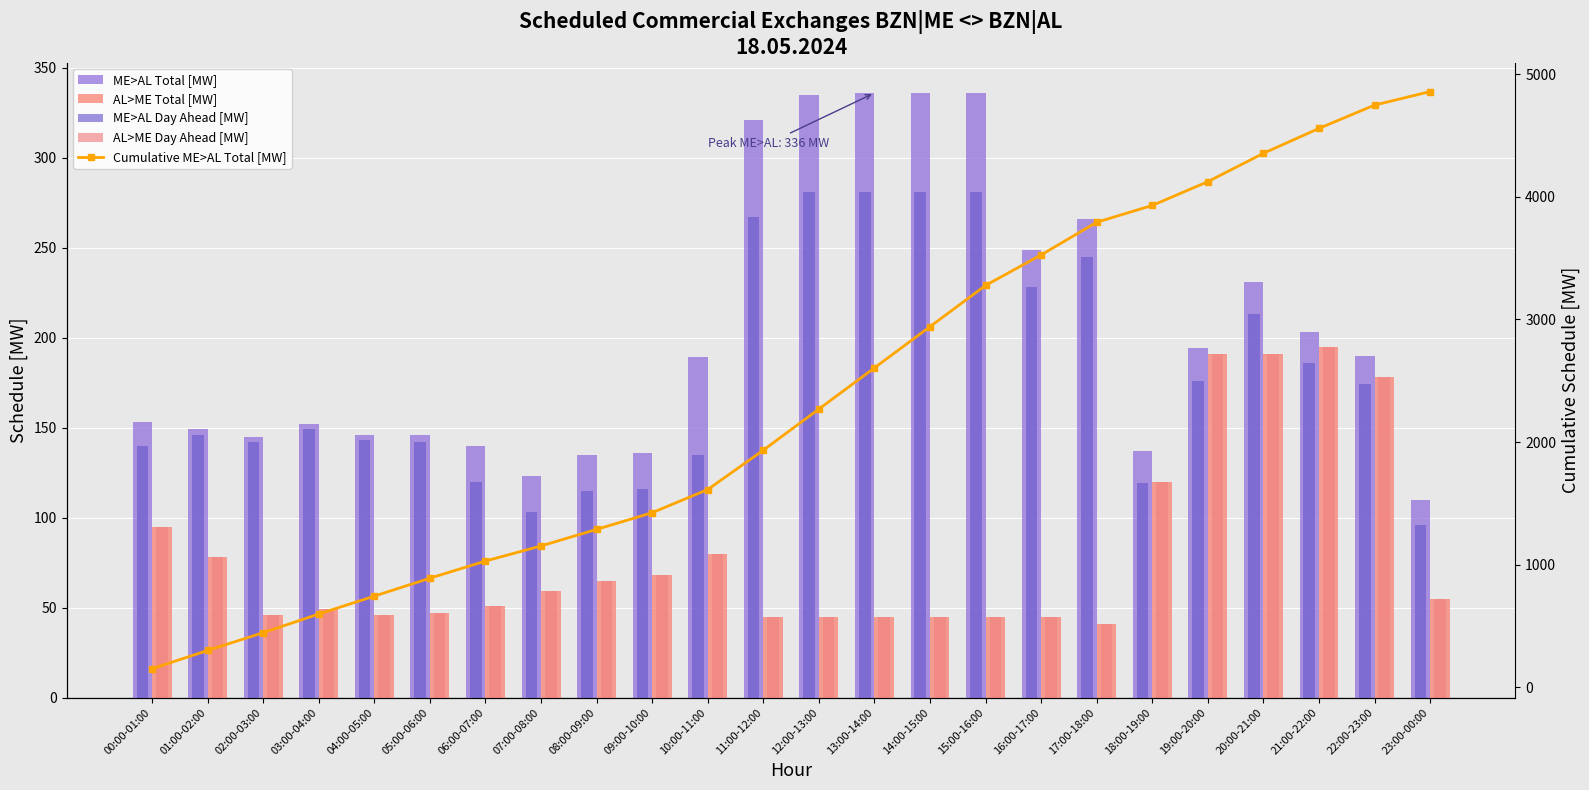

Rank the series by their maximum value, from lowest to highest.

AL>ME Total [MW], AL>ME Day Ahead [MW], ME>AL Day Ahead [MW], ME>AL Total [MW], Cumulative ME>AL Total [MW]